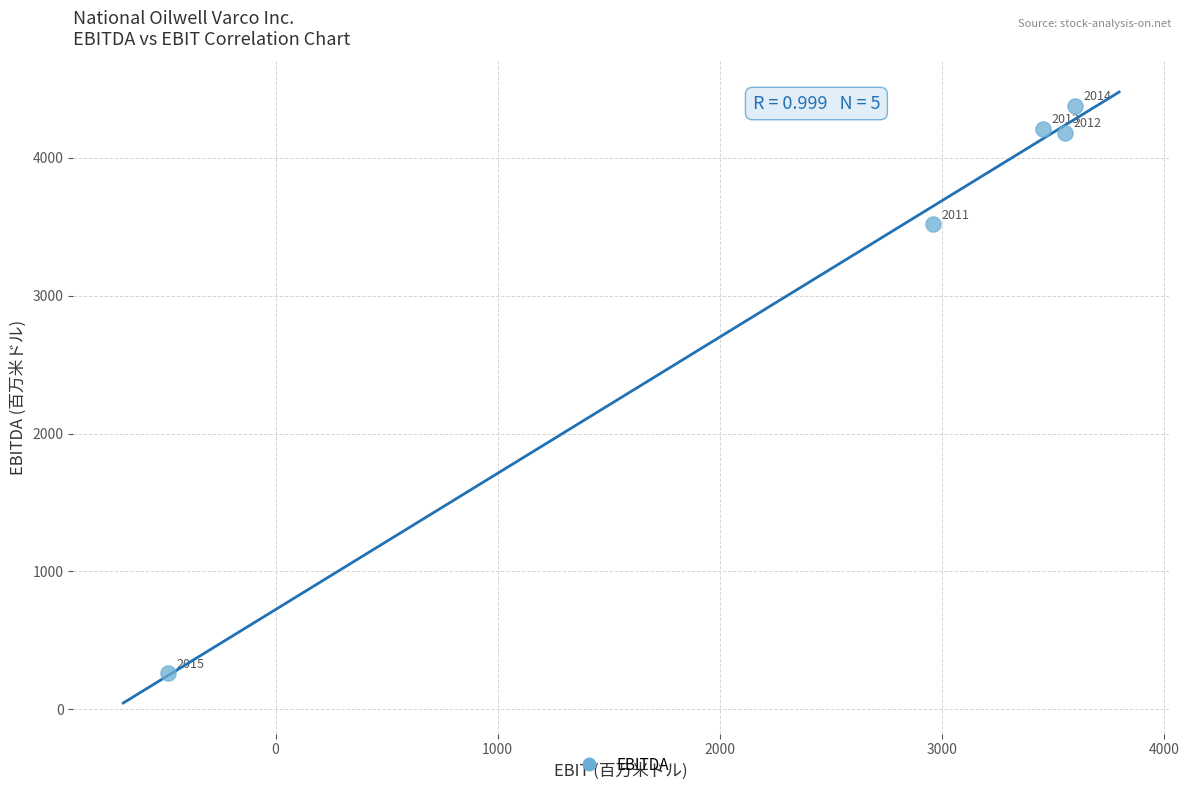

What Y value in the scatter plot is closest to 2319?

3517